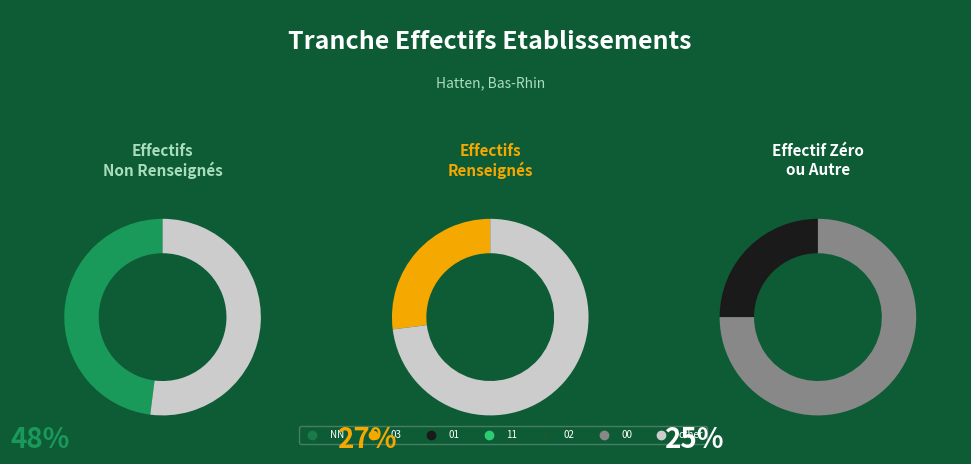

What is the largest slice in the pie chart?

NN